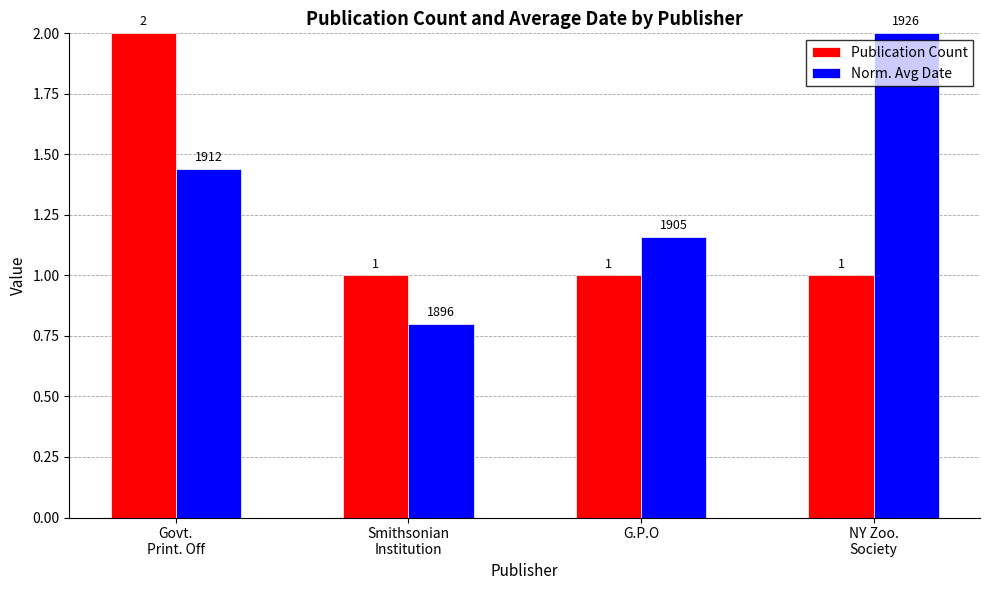

Are the bars horizontal?

No